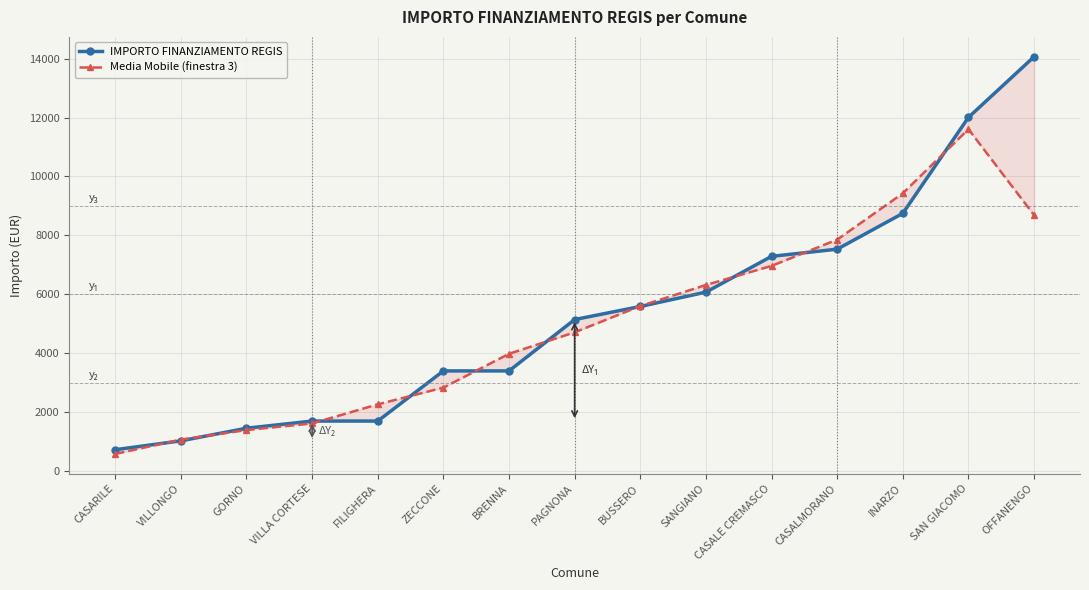

What is the total value across all series at SAN GIACOMO?

23610.3